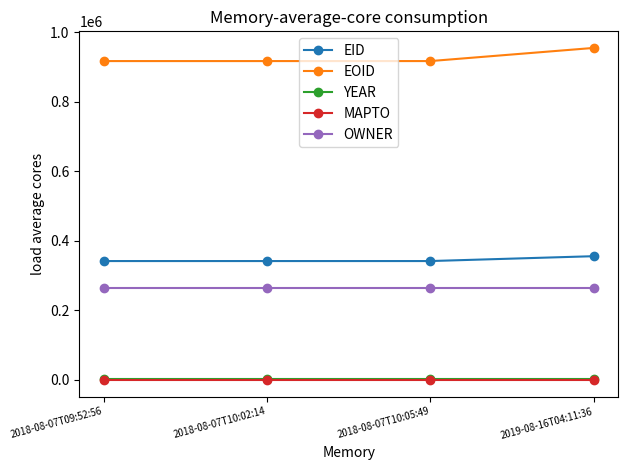

Between 2018-08-07T10:05:49 and 2019-08-16T04:11:36, which series saw the biggest shift?

EOID